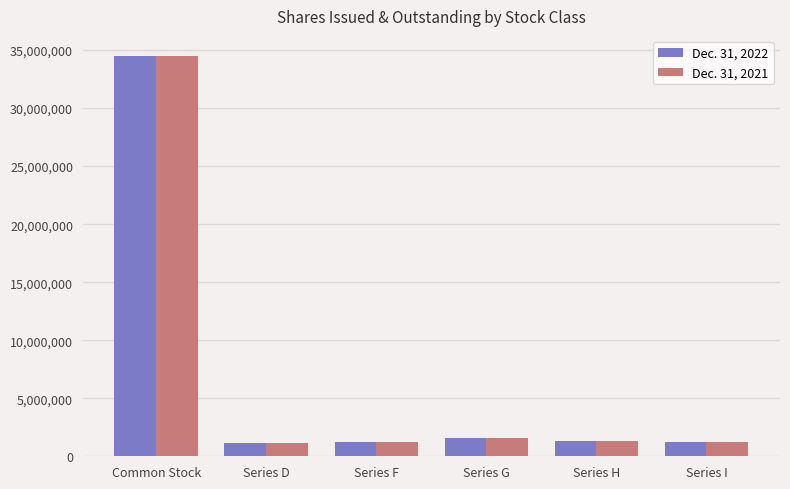

List the series in order of their peak value, highest first.

Dec. 31, 2022, Dec. 31, 2021